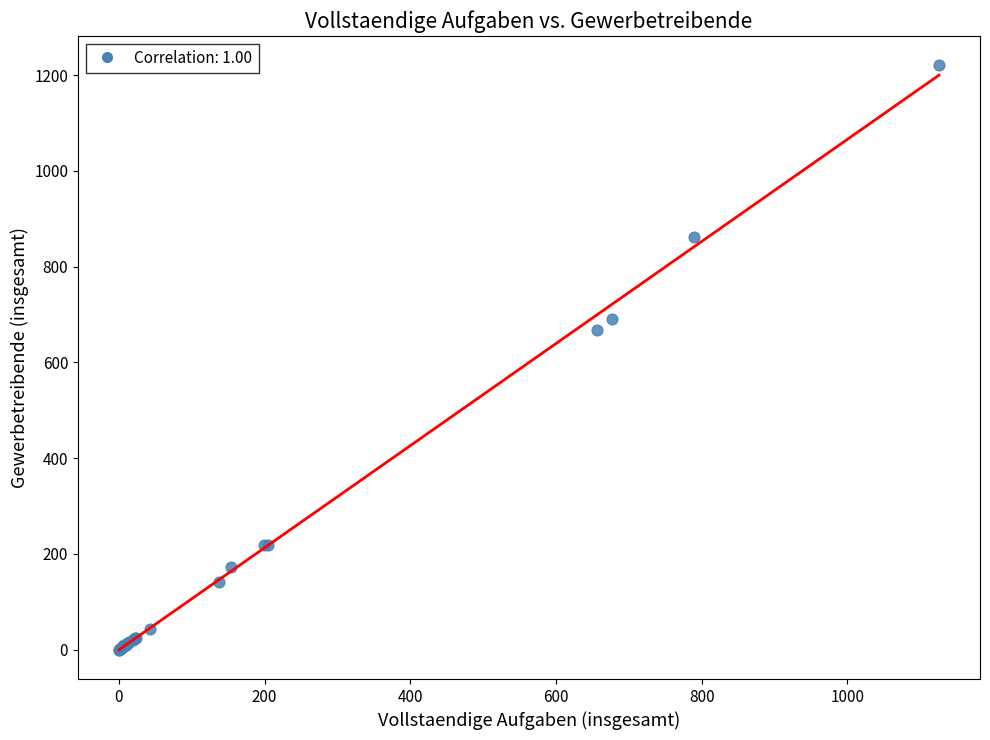

What Y value in the scatter plot is closest to 610?

668